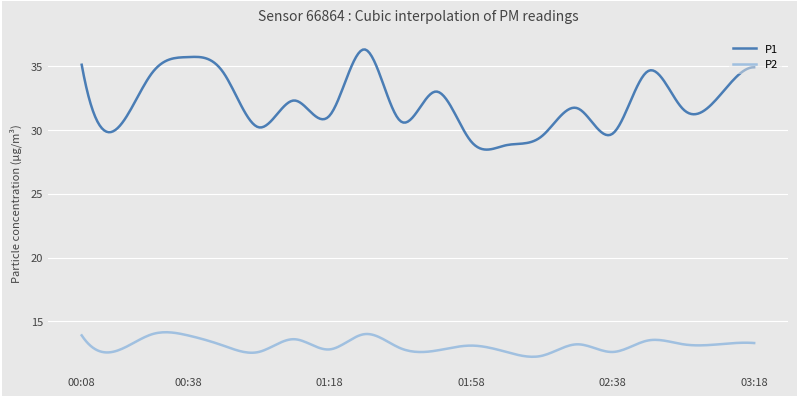

List the series in order of their peak value, highest first.

P1, P2